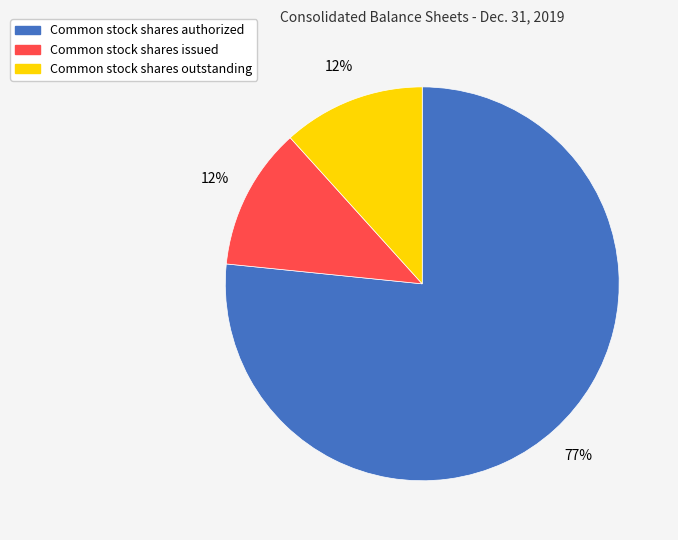

Approximately how many times larger is the value at Common stock shares outstanding compared to Common stock shares authorized?

0.2